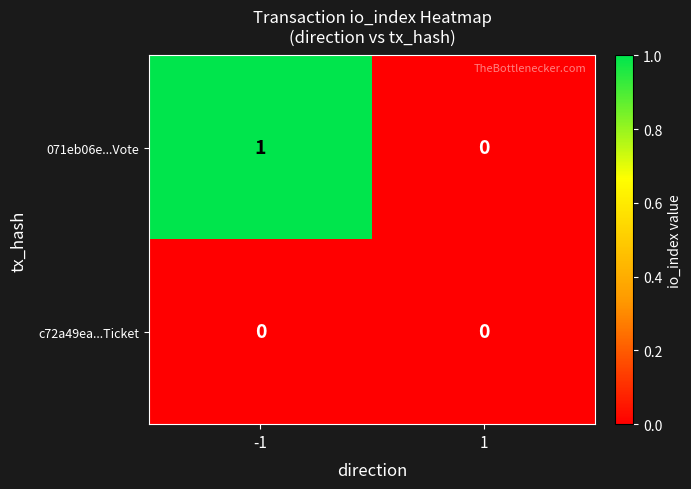

Reading right to left, list all the values displayed in this chart.

071eb06e...Vote: 0	1
c72a49ea...Ticket: 0	0